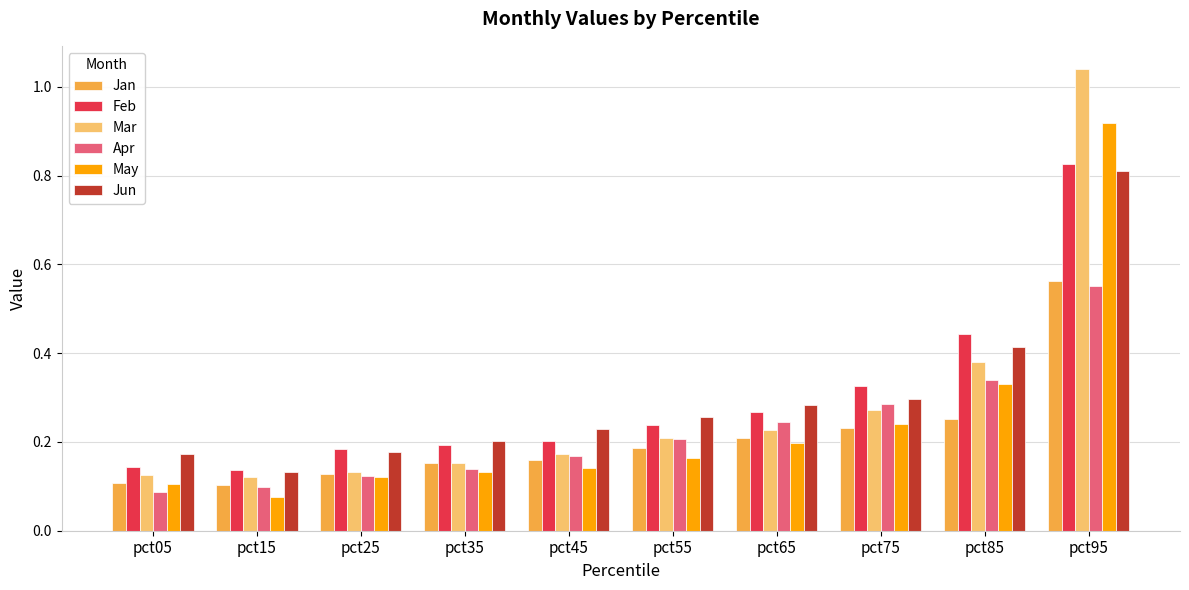

Rank the series at pct75 from lowest to highest value.

Jan, May, Mar, Apr, Jun, Feb